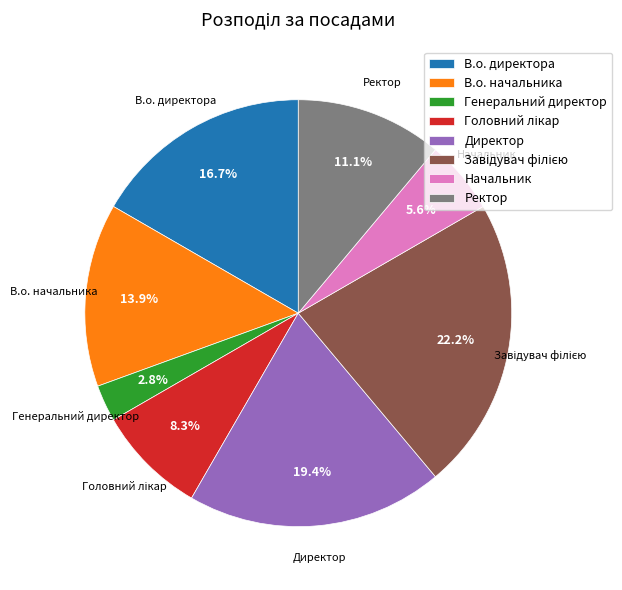

Which category has the smallest portion of the pie?

Генеральний директор